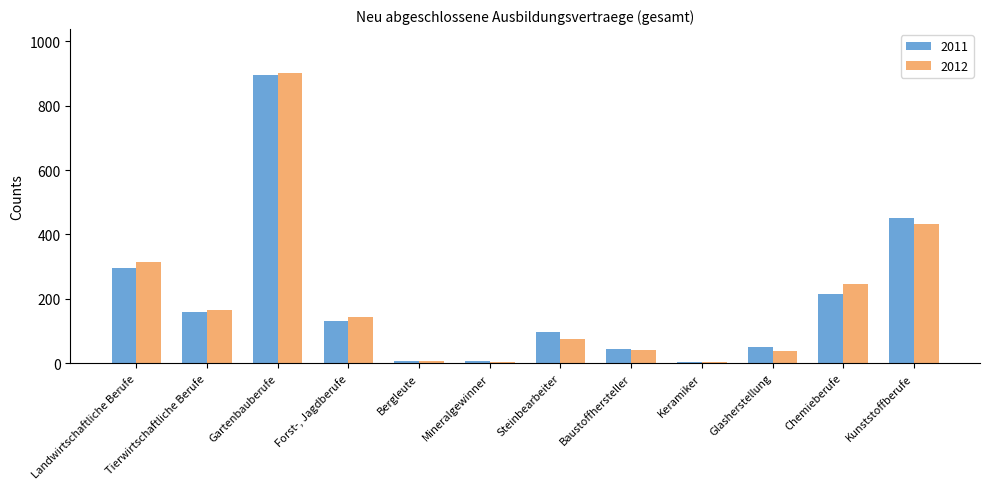

Which series changed the most between Forst-, Jagdberufe and Steinbearbeiter?

2012